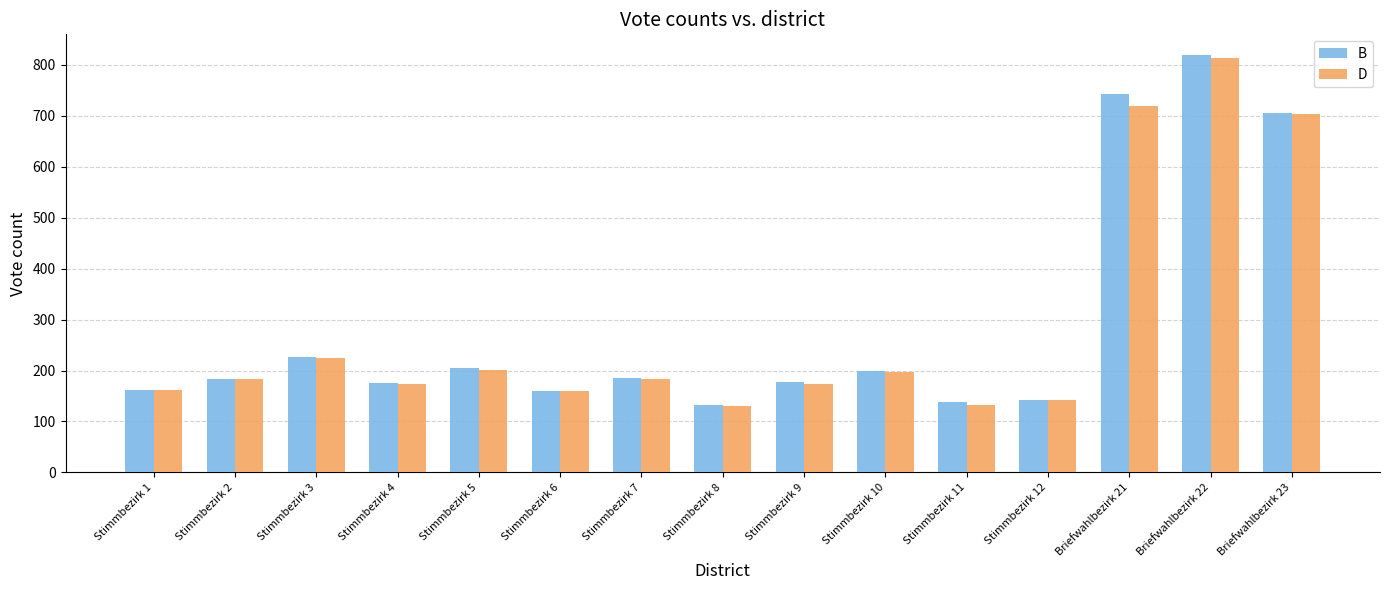

What are all the series names shown in the legend?

B, D